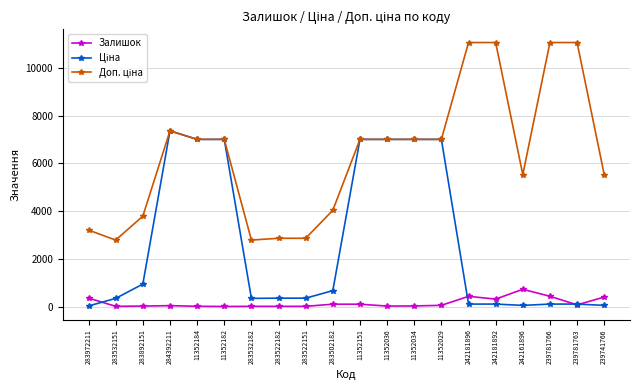

At how many categories does at least one series exceed 7880?

4